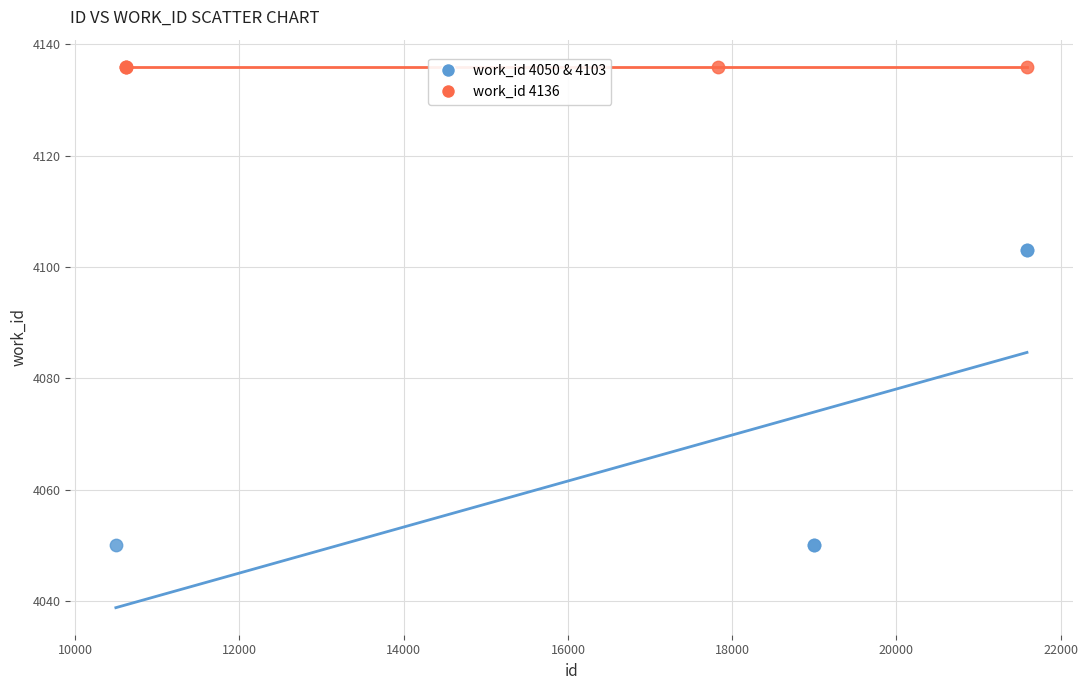

What are all the series names shown in the legend?

work_id 4050 & 4103, work_id 4136